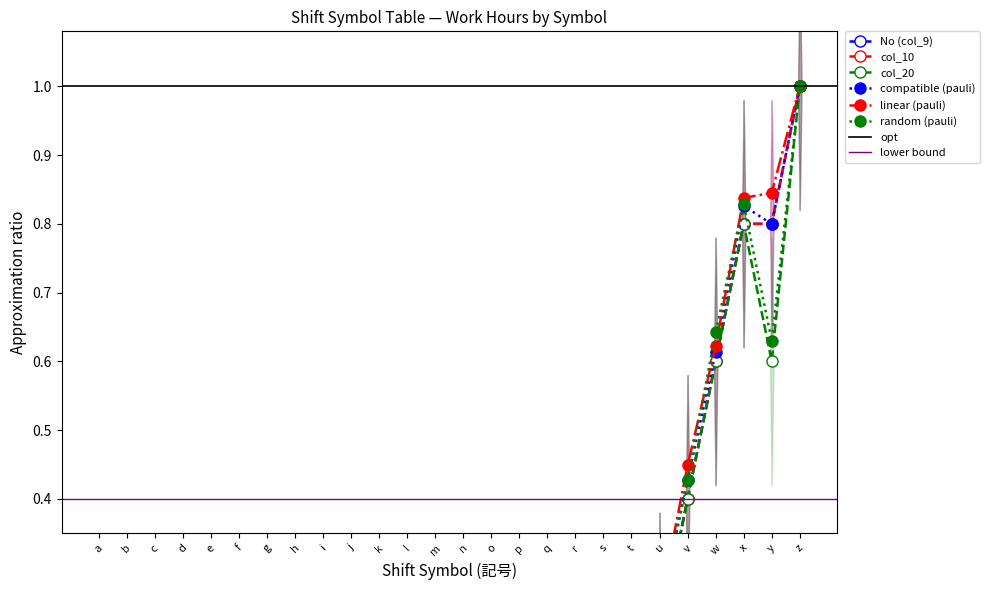

Rank the series at j from lowest to highest value.

No (col_9), col_10, col_20